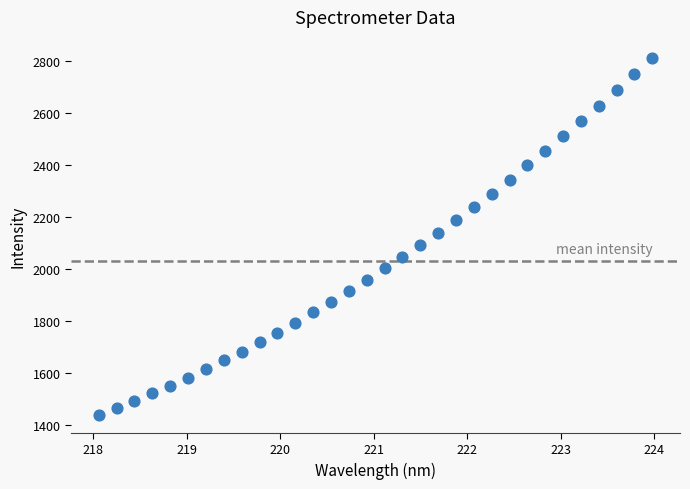

What is the range of X values (max minus min)?

5.9